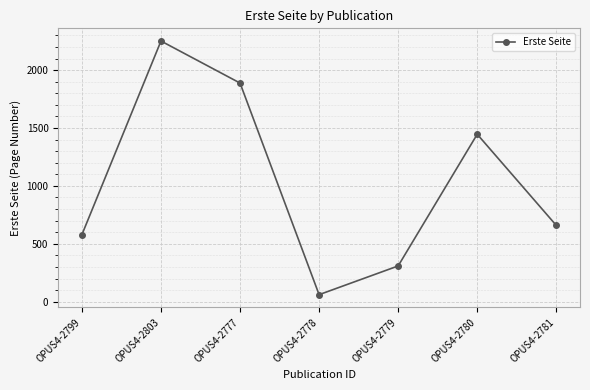

Between OPUS4-2779 and OPUS4-2777, which is larger?

OPUS4-2777